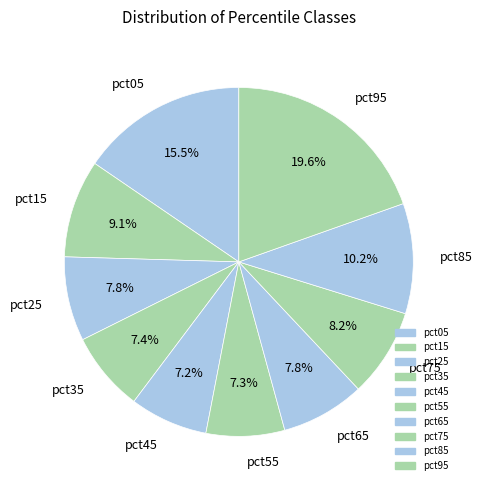

To the nearest percent, what percentage of the pie is pct85?

10%